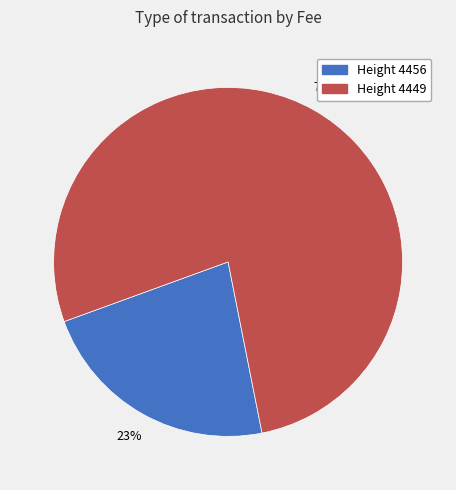

To the nearest percent, what is the average slice percentage?

50%